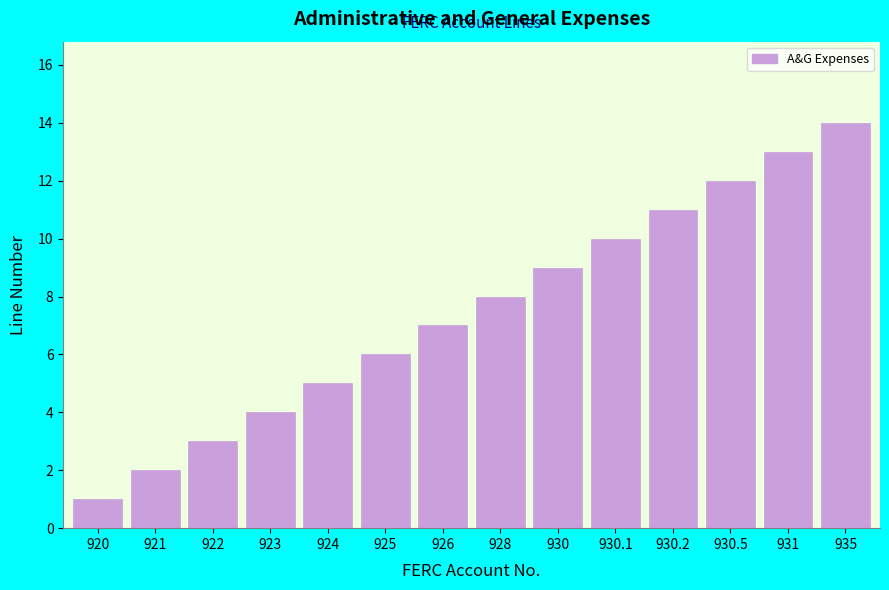

The value at 921 is 2. True or false?

True